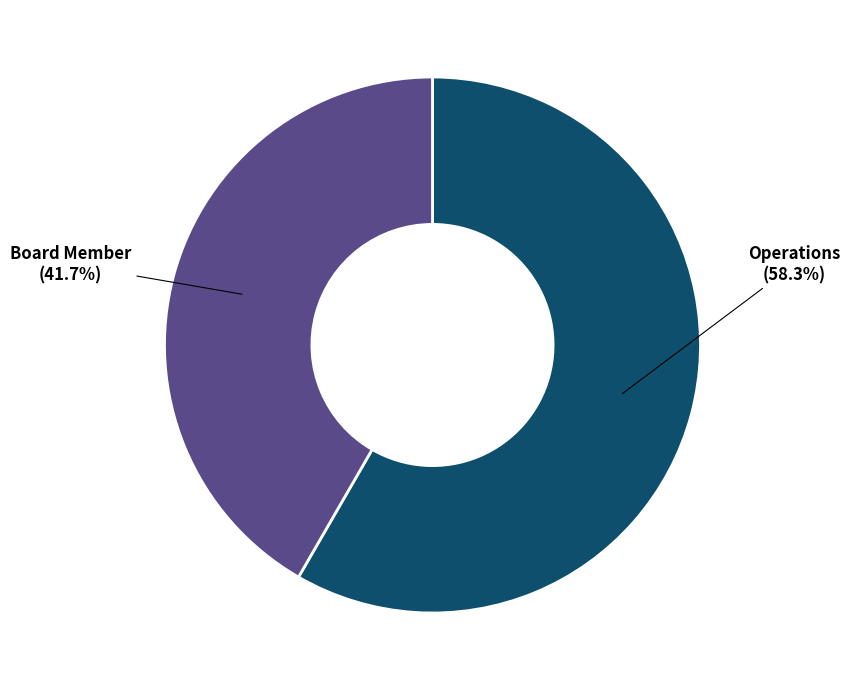

How many segments does this pie chart have?

2